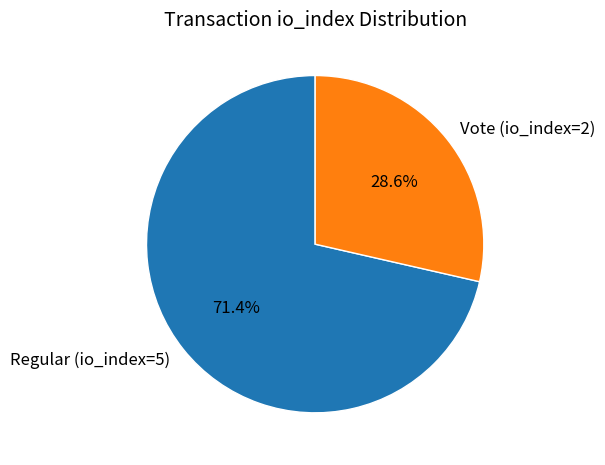

True or false: Vote (io_index=2) accounts for 18% of the total.

False